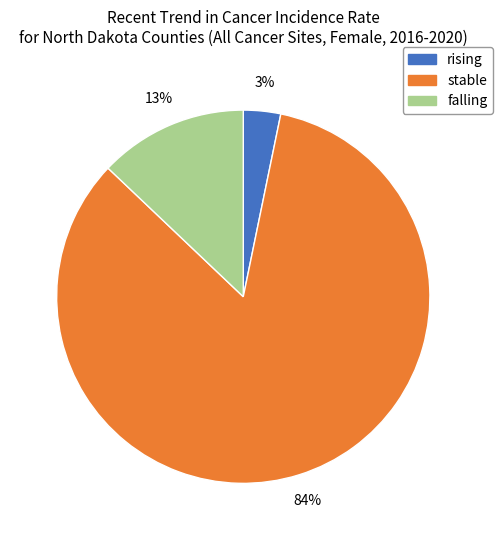

Which slice is the smallest?

rising